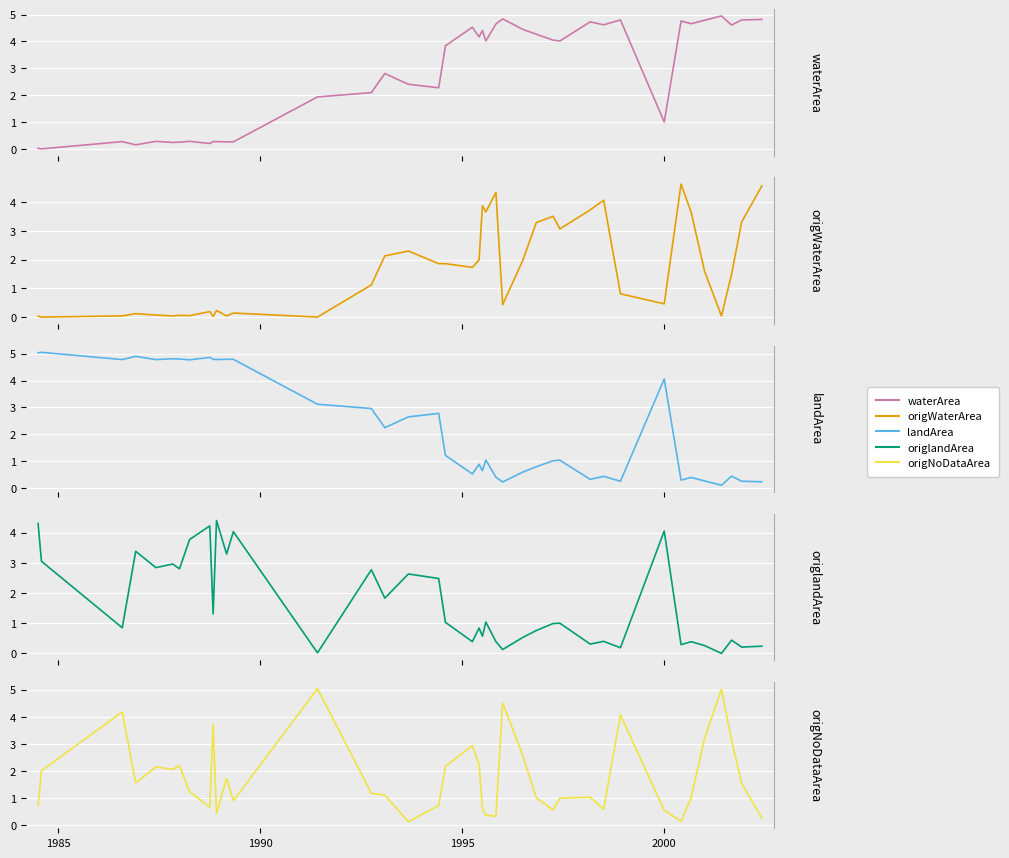

What is the value of the origWaterArea point at the 4th from the left?

0.1